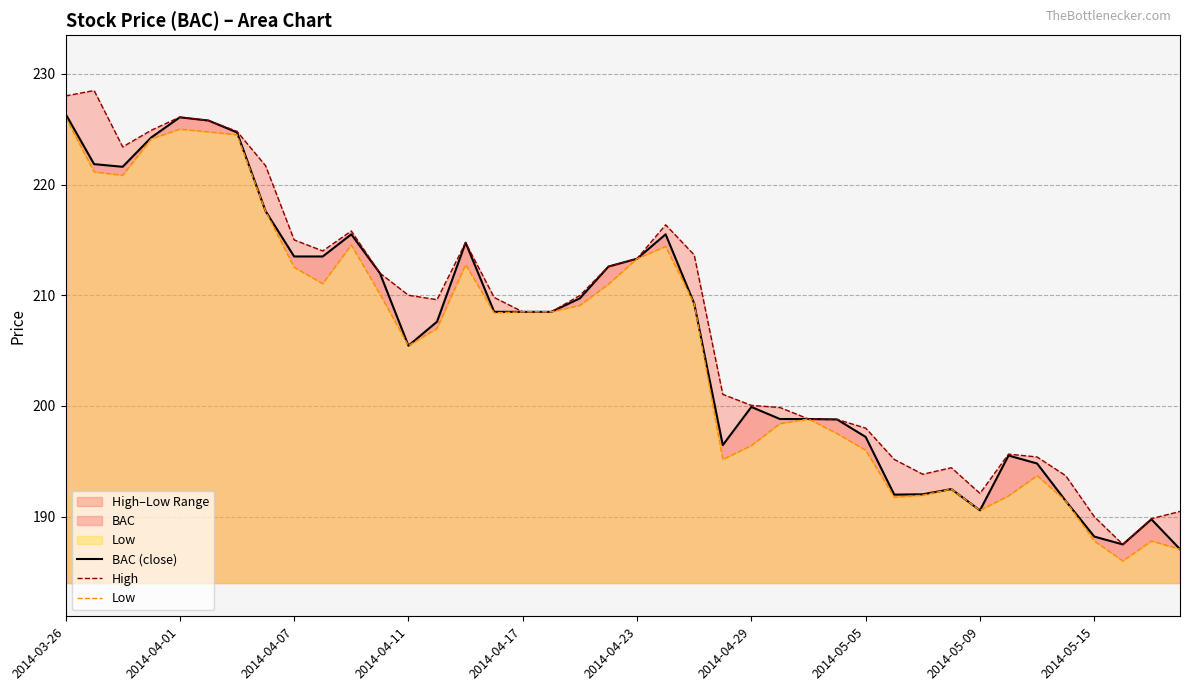

True or false: BAC (close) and High intersect in this chart.

False